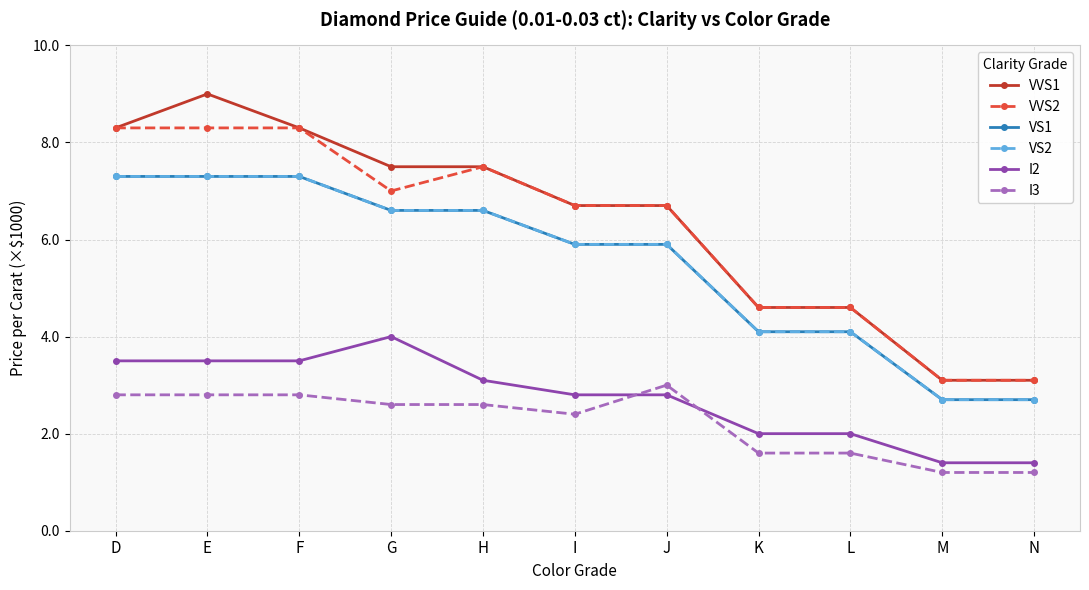

What is the difference between the VS2 values at H and M?

3.9